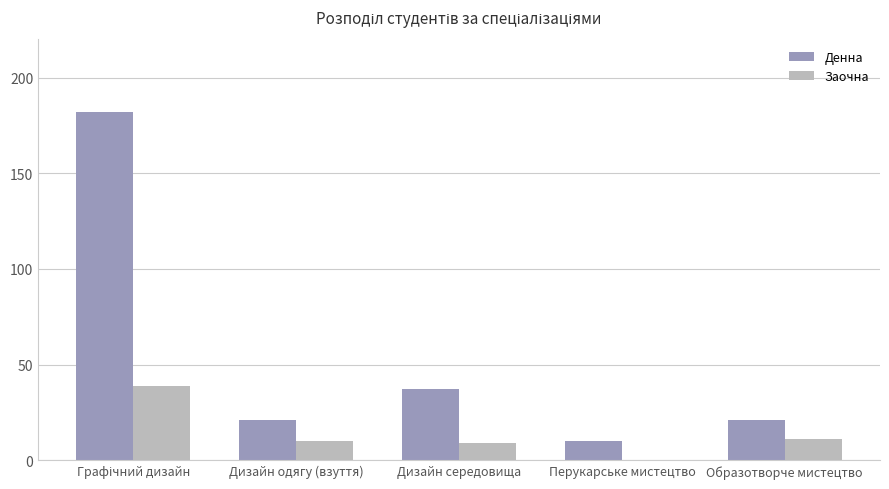

Are the bars horizontal?

No